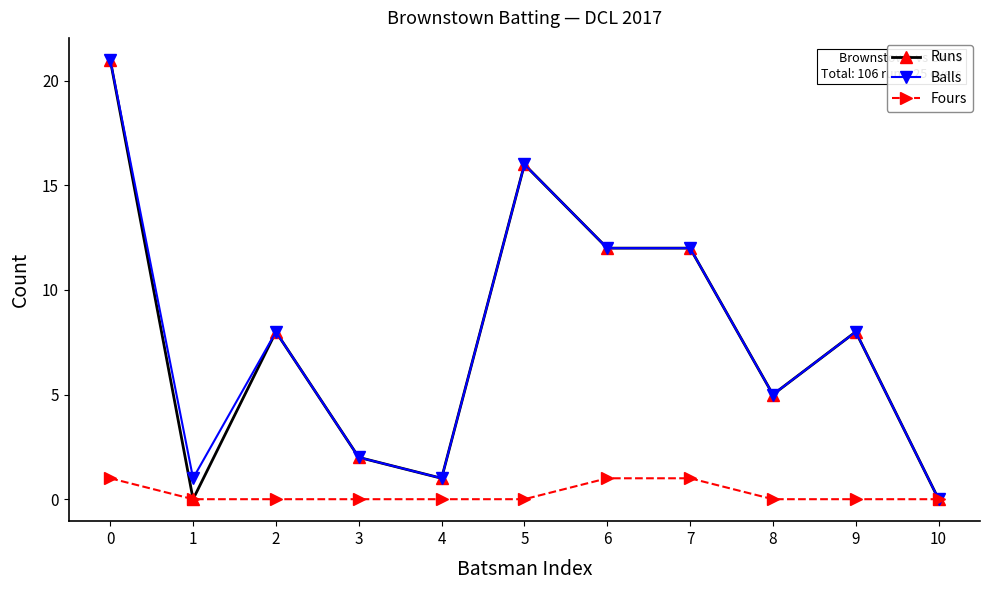

Count the number of data series in this chart.

3